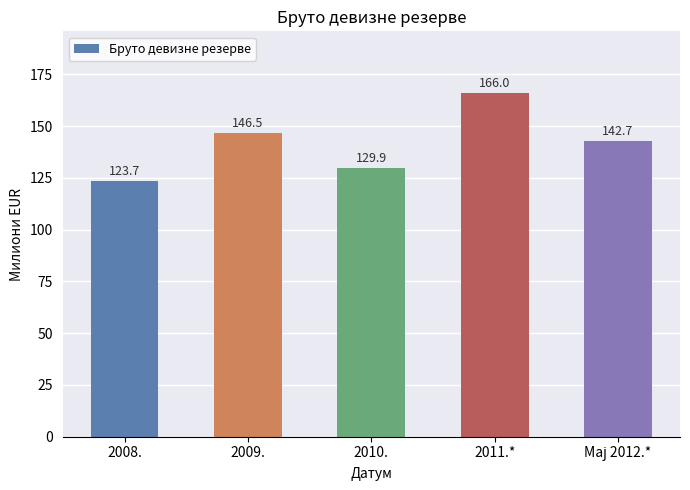

Reading left to right, transcribe all the data shown in this chart.

123.7	146.5	129.9	166.0	142.7